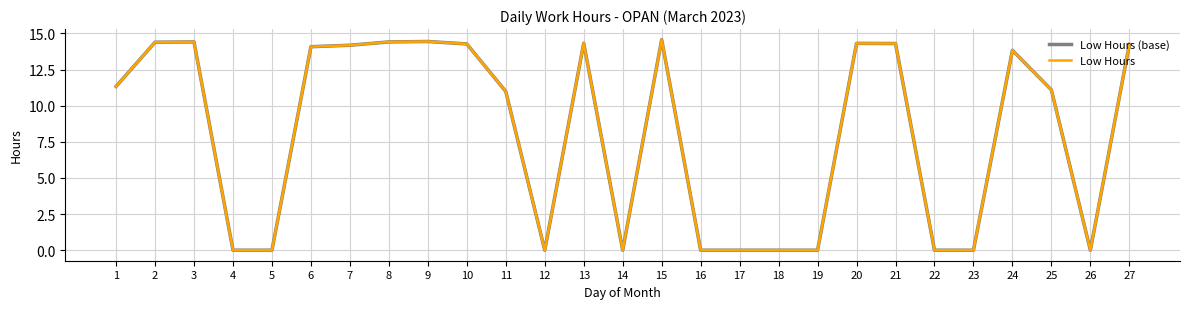

Reading left to right, list all the values displayed in this chart.

Low Hours (base): 11.3	14.4	14.4	0.0	0.0	14.1	14.2	14.4	14.4	14.3	11.0	0.0	14.3	0.0	14.6	0.0	0.0	0.0	0.0	14.3	14.3	0.0	0.0	13.8	11.1	0.0	14.2
Low Hours: 11.3	14.4	14.4	0.0	0.0	14.1	14.2	14.4	14.4	14.3	11.0	0.0	14.3	0.0	14.6	0.0	0.0	0.0	0.0	14.3	14.3	0.0	0.0	13.8	11.1	0.0	14.2